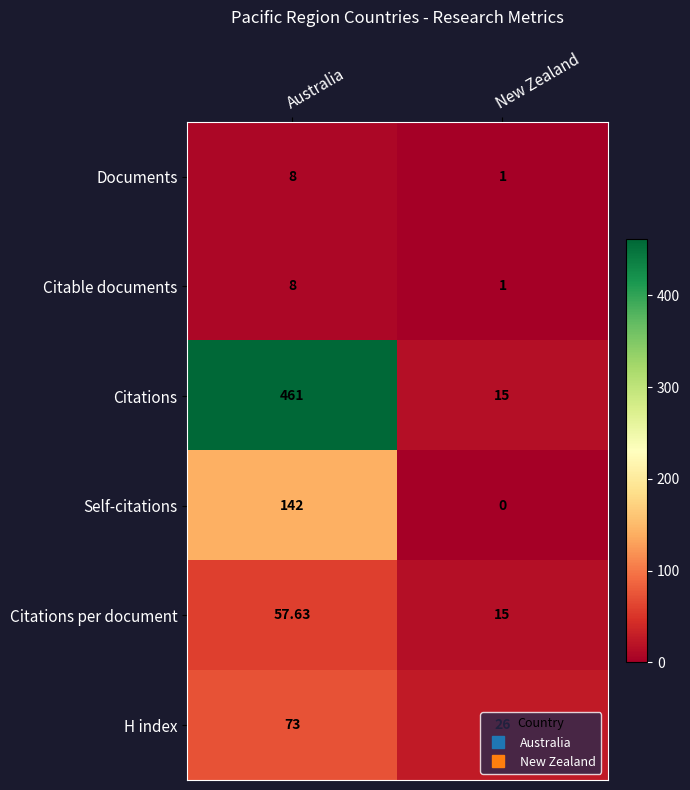

Which label corresponds to the largest value in the chart?

Australia